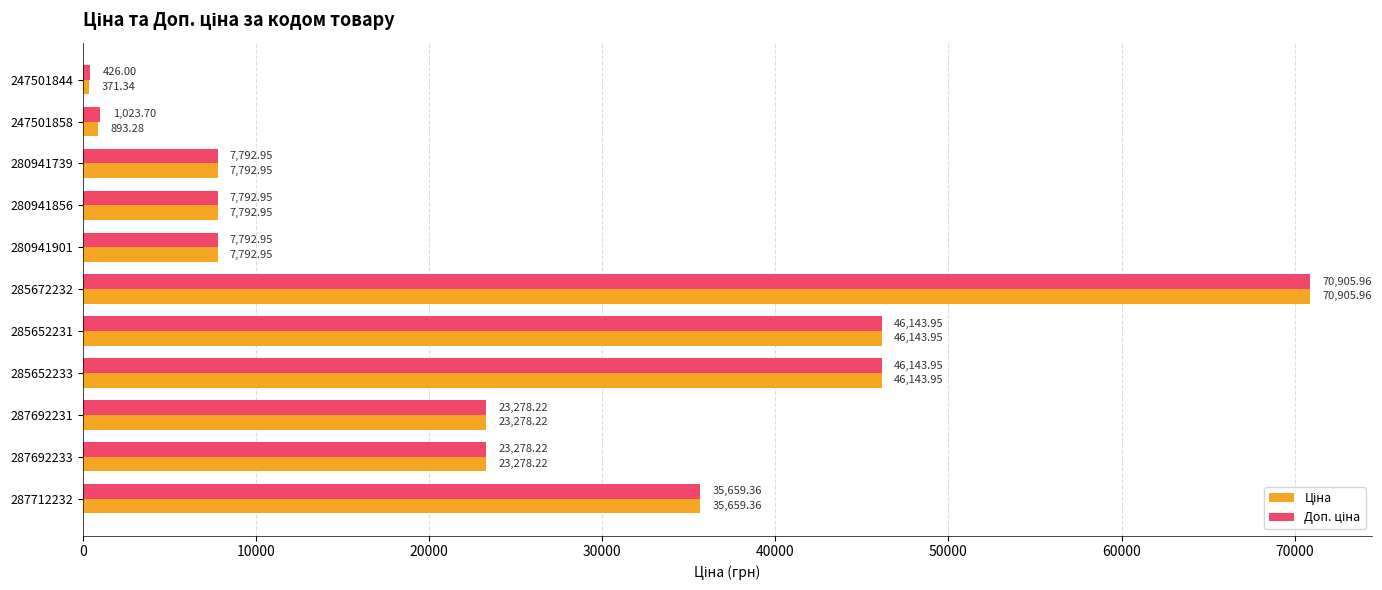

At which category is the sum across all series the highest?

285672232